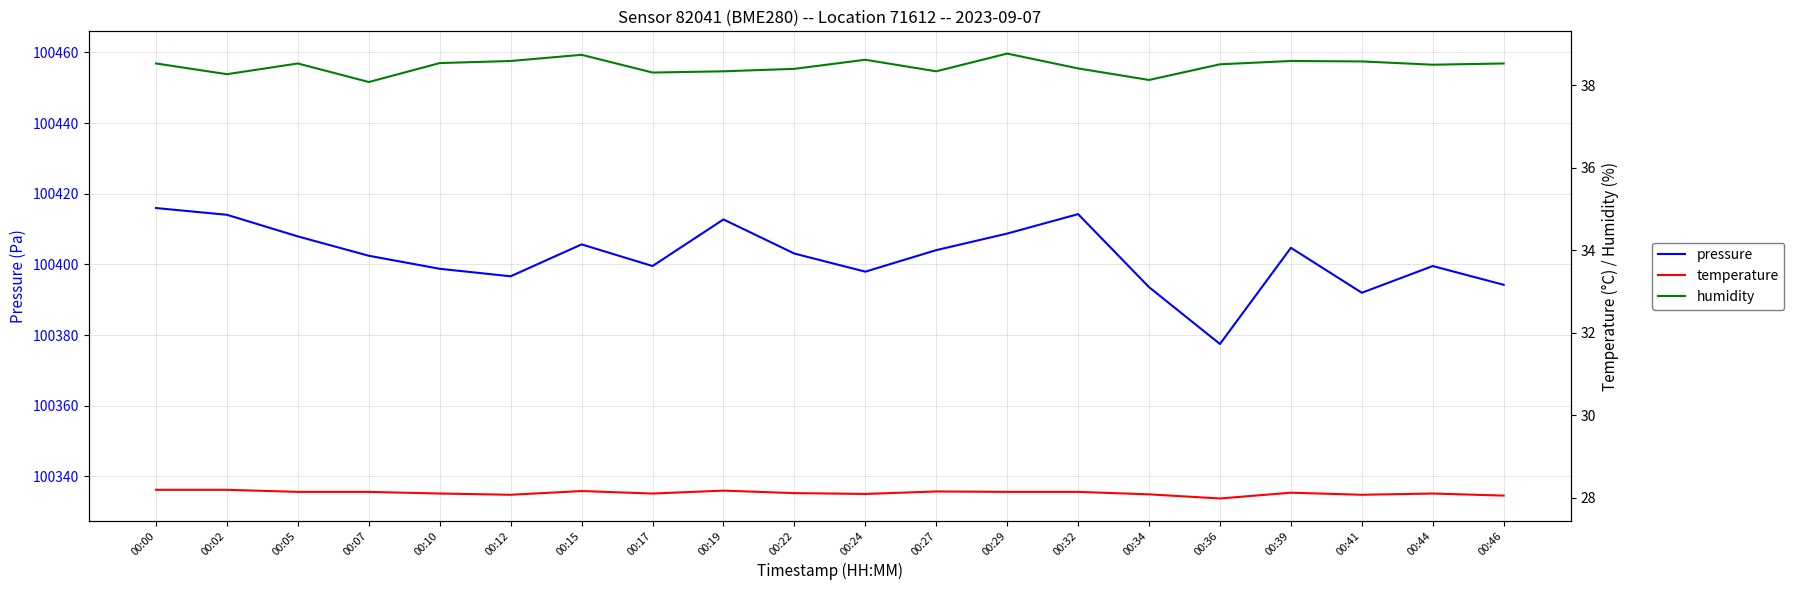

At which label does pressure reach its peak?

00:00